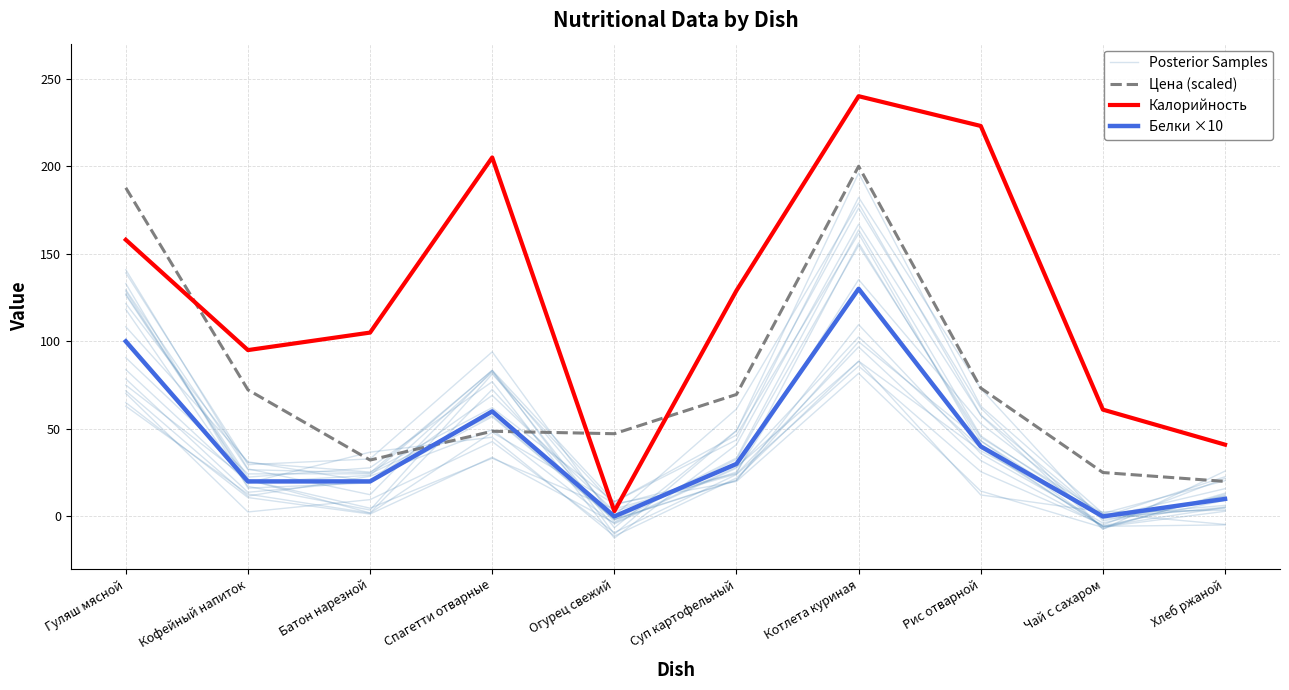

Between Спагетти отварные and Хлеб ржаной, which series saw the biggest shift?

Калорийность